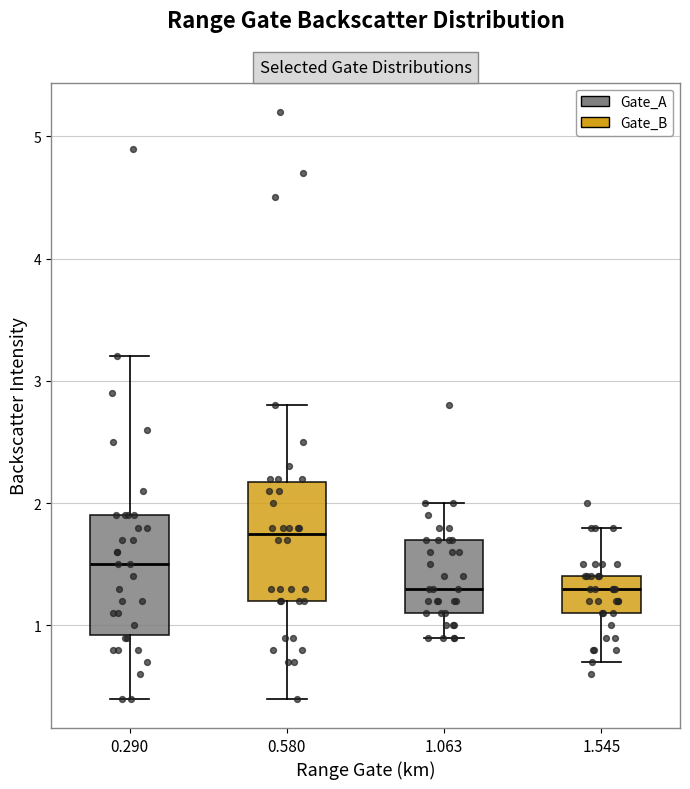

Where does the lower whisker of the box at x = 0.580 end on the y-axis? The values are not printed on the chart, so give them approximately, as read against the axis.

0.4